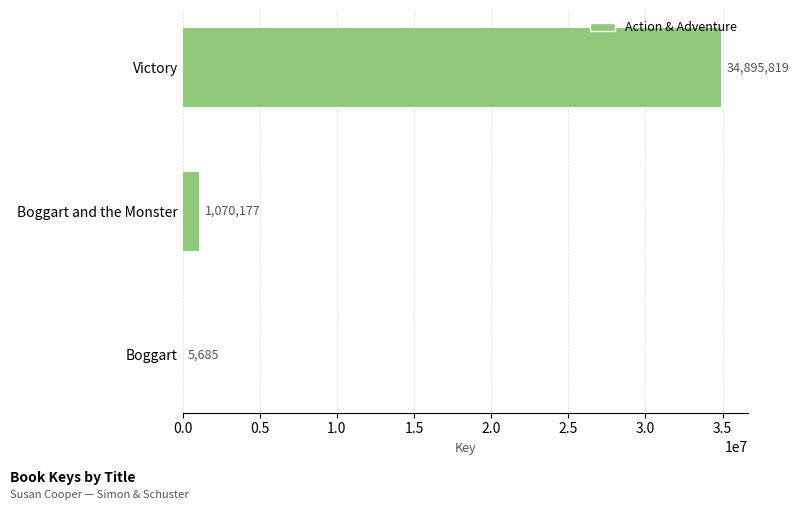

At which label is the value closest to 17450752?

Boggart and the Monster